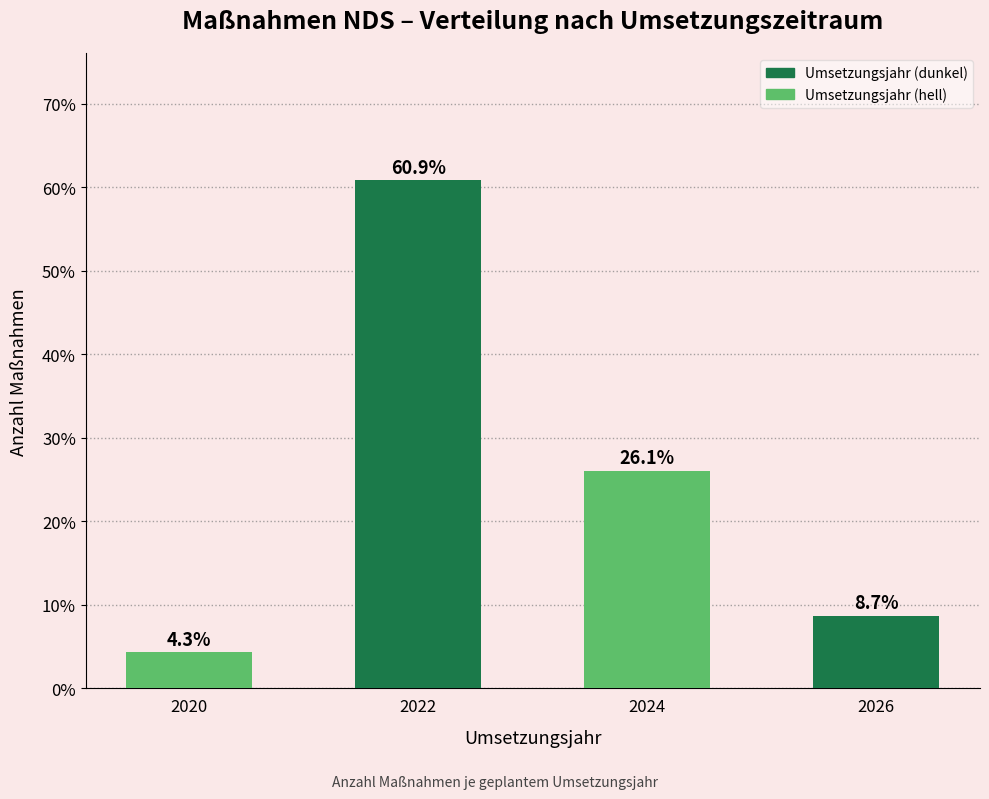

Reading left to right, what are all the values shown in this chart?

4.3	60.9	26.1	8.7